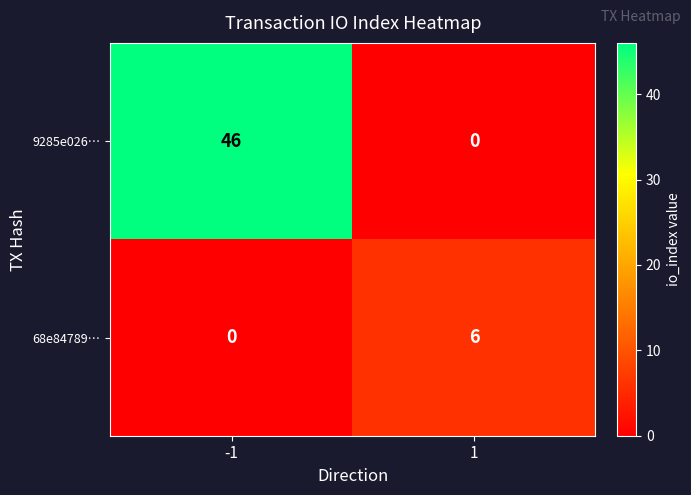

Reading left to right, extract all data points from this chart.

9285e026…: -1=46	1=0
68e84789…: -1=0	1=6